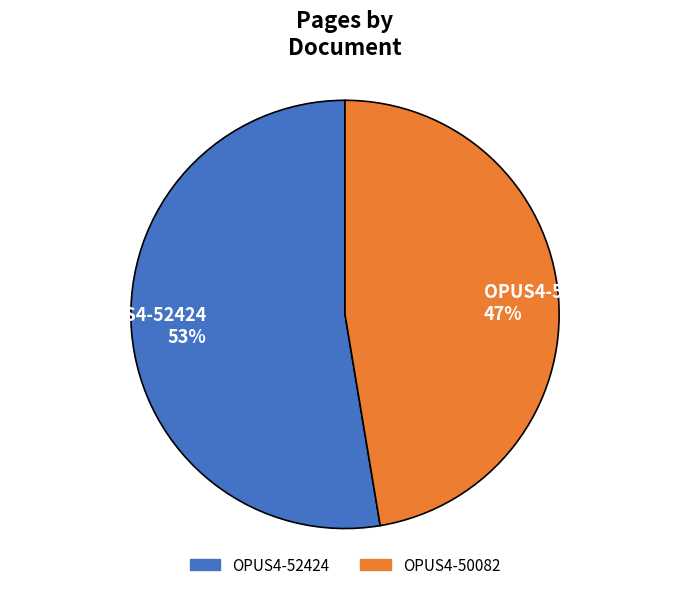

Does any single category account for the majority?

Yes